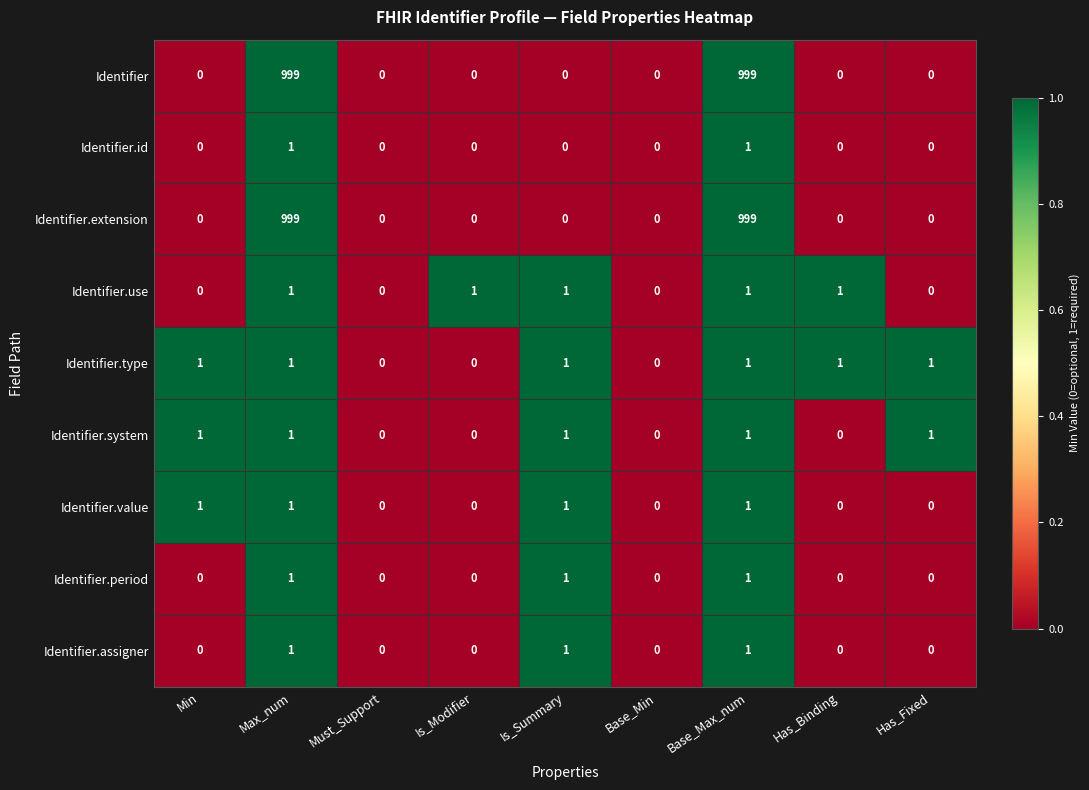

At how many categories does at least one series exceed 502?

2